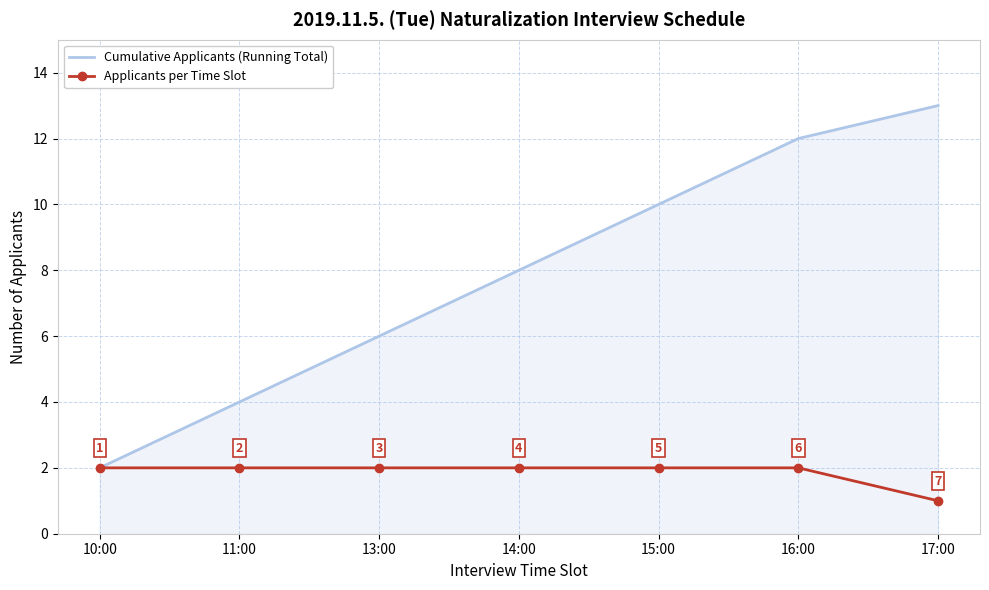

True or false: Applicants per Time Slot has a value of 1 at 15:00.

False